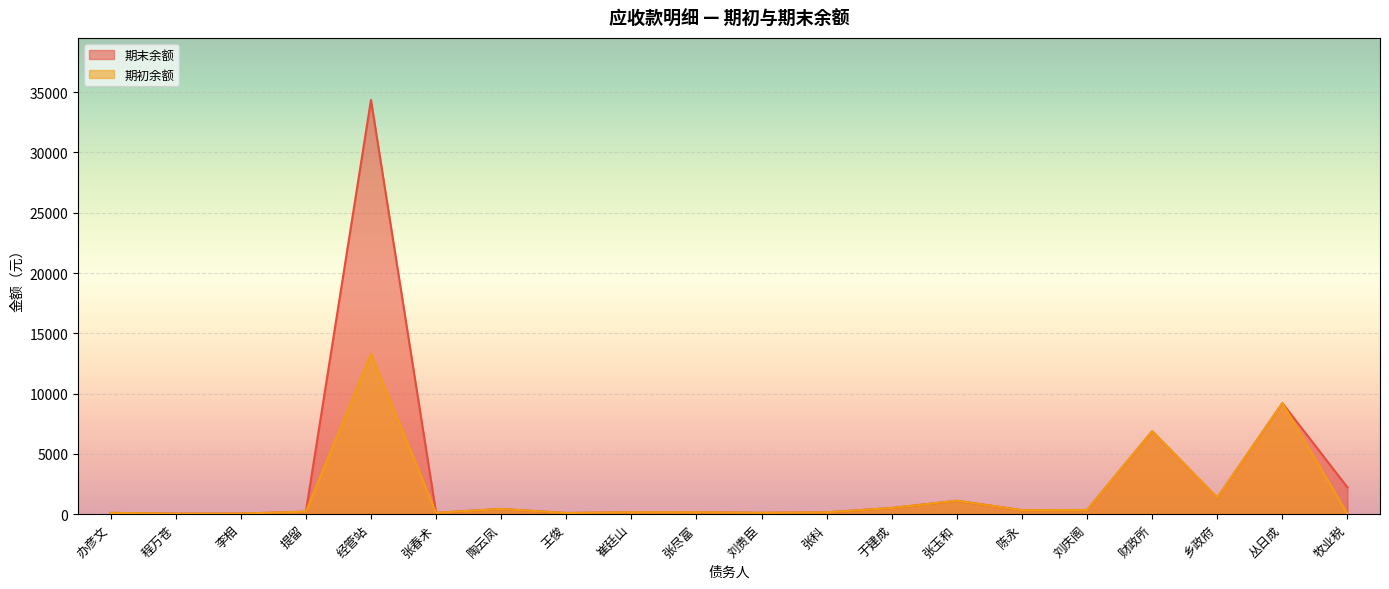

At which category does 期初余额 reach its first local valley?

程万苍